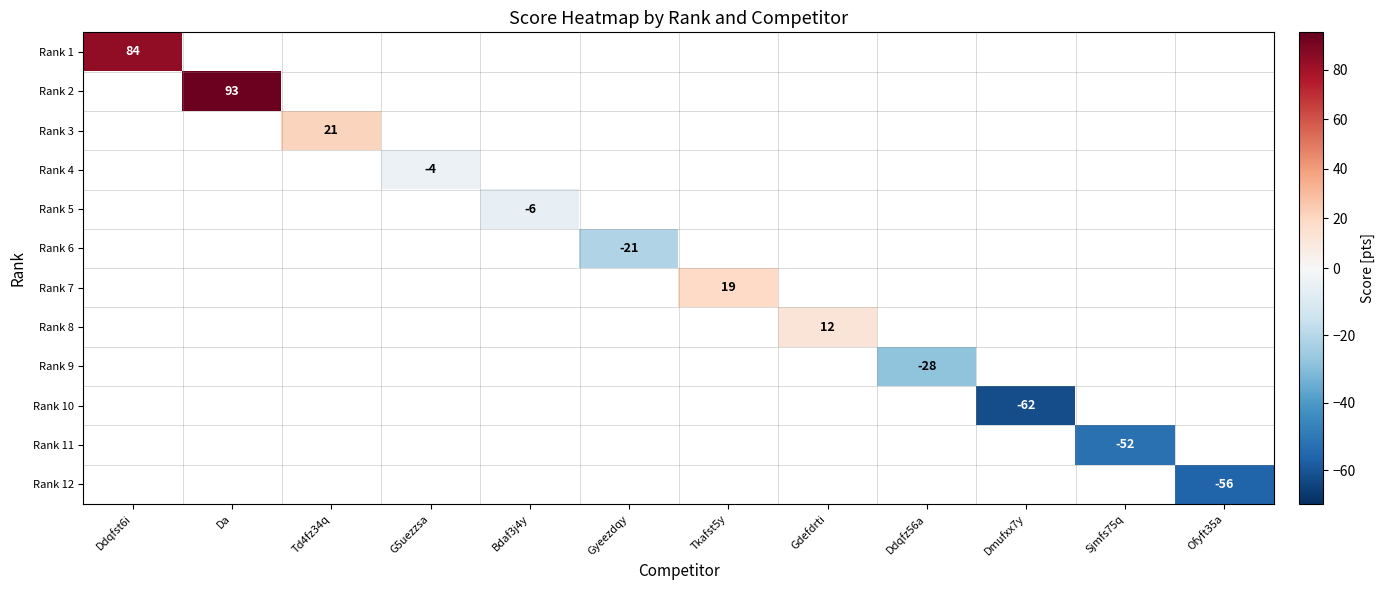

How many positive values does the Rank 8 series have?

1